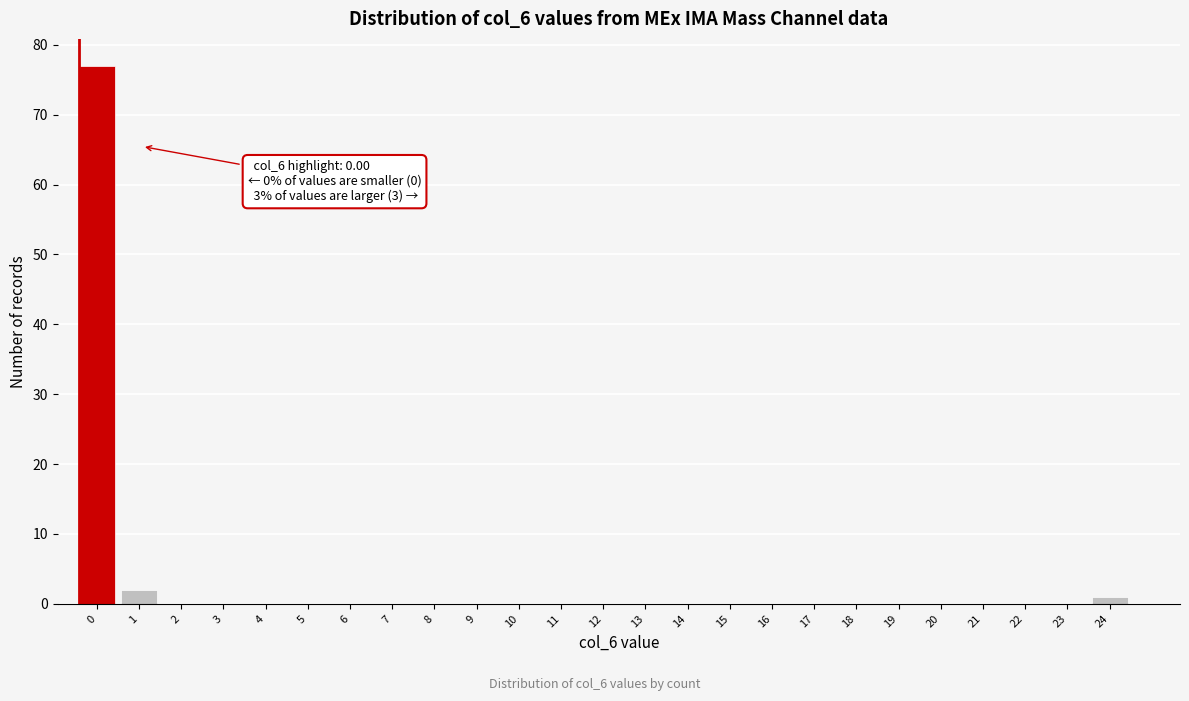

Reading left to right, what are all the values shown in this chart?

0=77	1=2	2=0	3=0	4=0	5=0	6=0	7=0	8=0	9=0	10=0	11=0	12=0	13=0	14=0	15=0	16=0	17=0	18=0	19=0	20=0	21=0	22=0	23=0	24=1